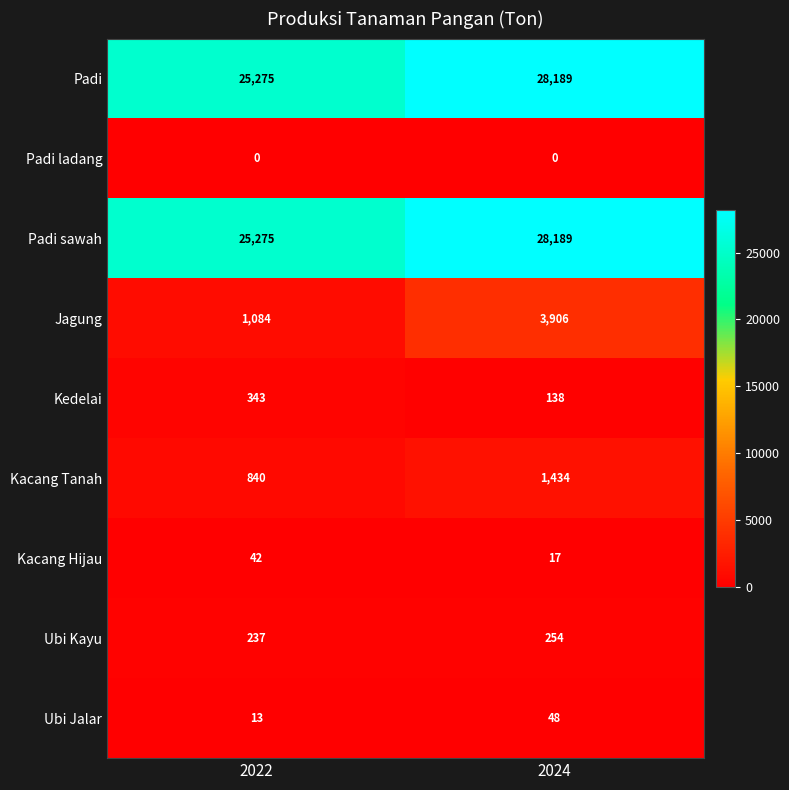

What is the sum of the Padi sawah values at 2022 and 2024?

53464